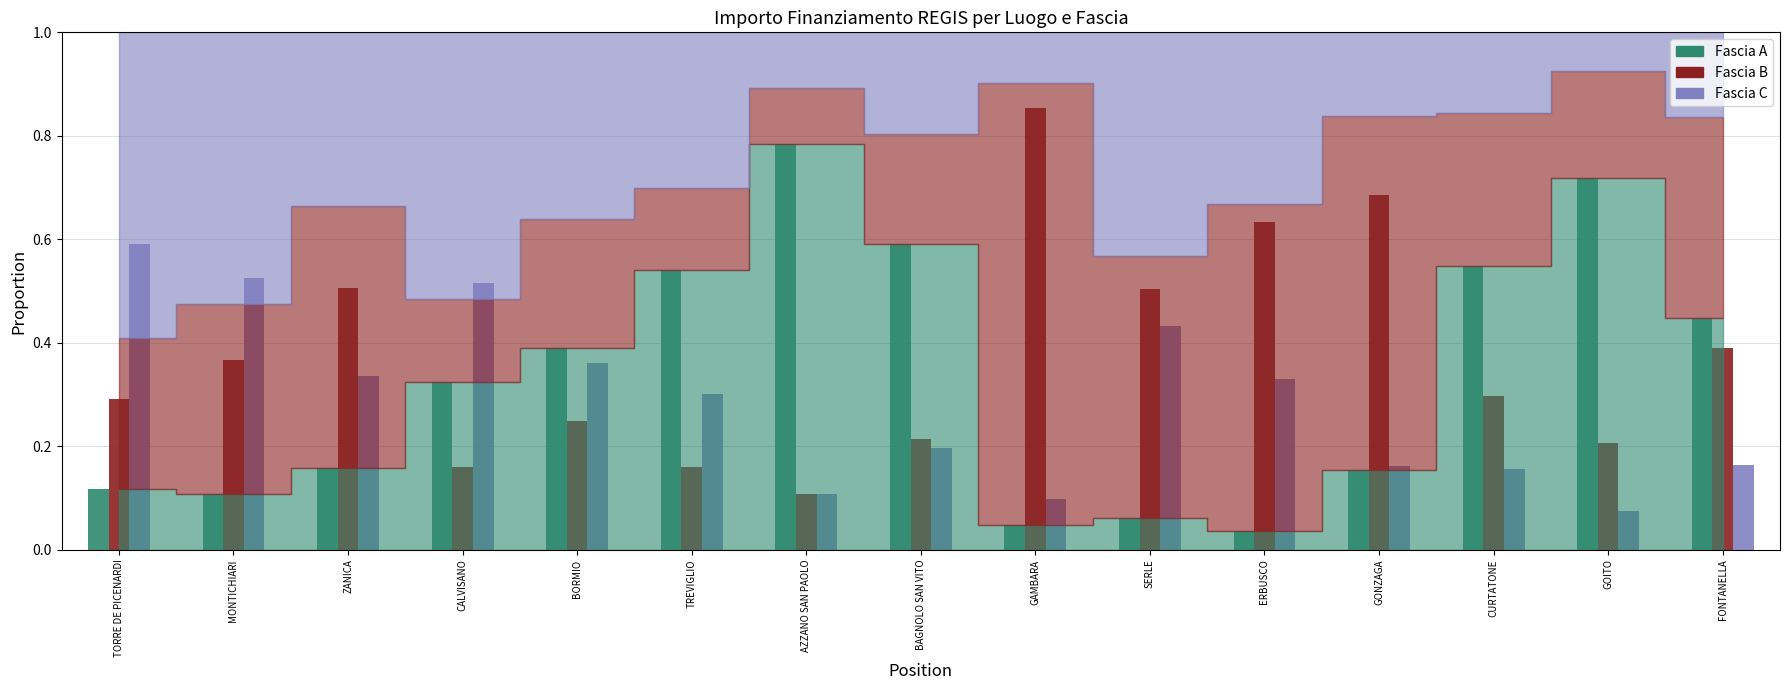

Between SERLE and CURTATONE, which series saw the biggest shift?

Fascia A